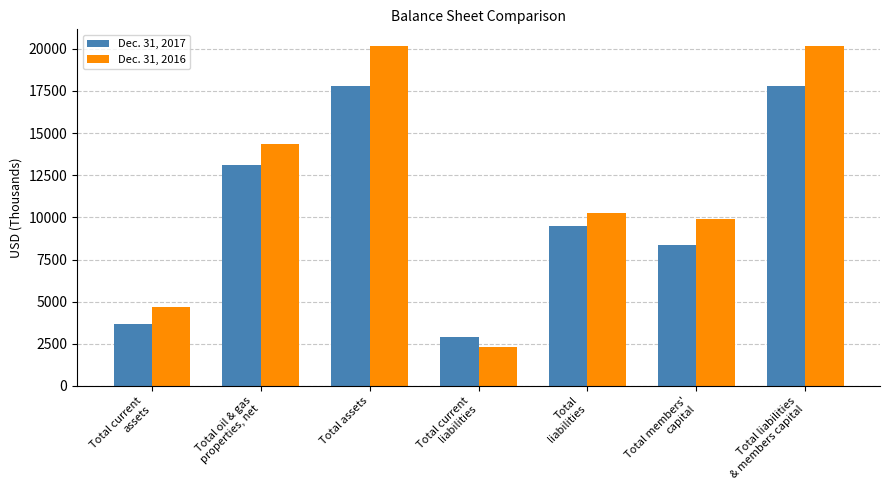

What are all the series names shown in the legend?

Dec. 31, 2017, Dec. 31, 2016